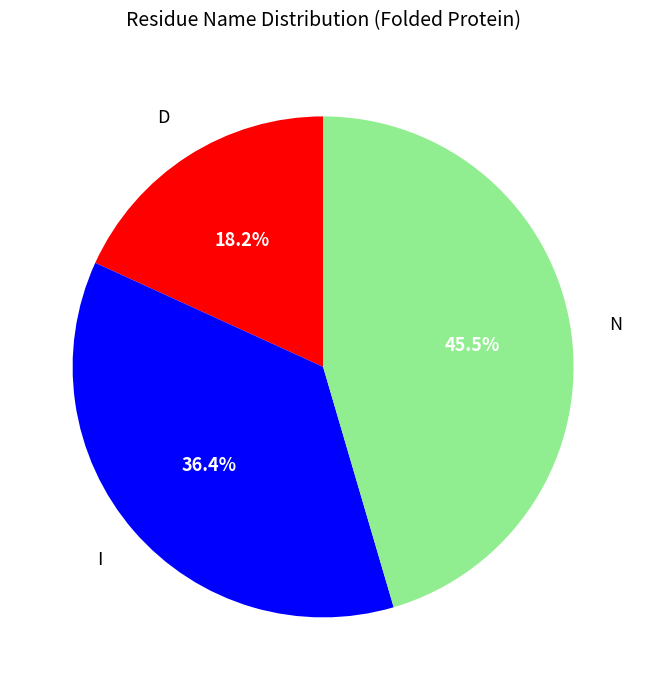

The I slice represents 25% of the pie. True or false?

False